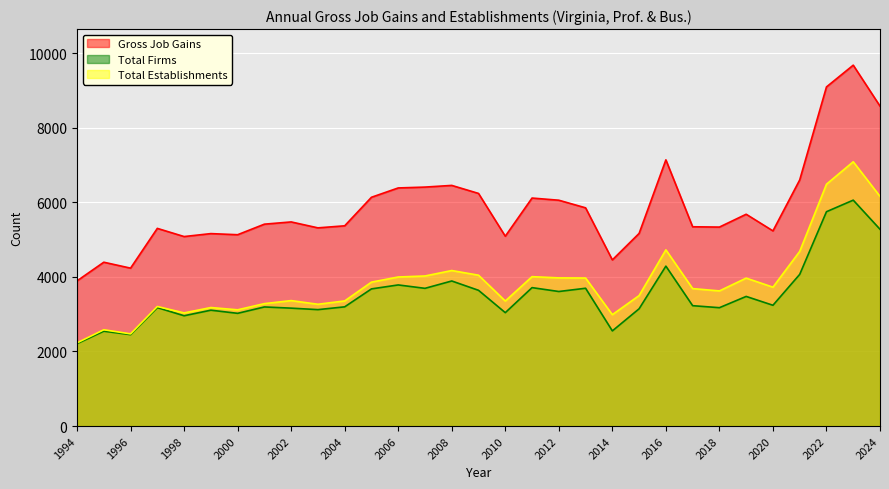

What is the total value across all series at 1995?

9517